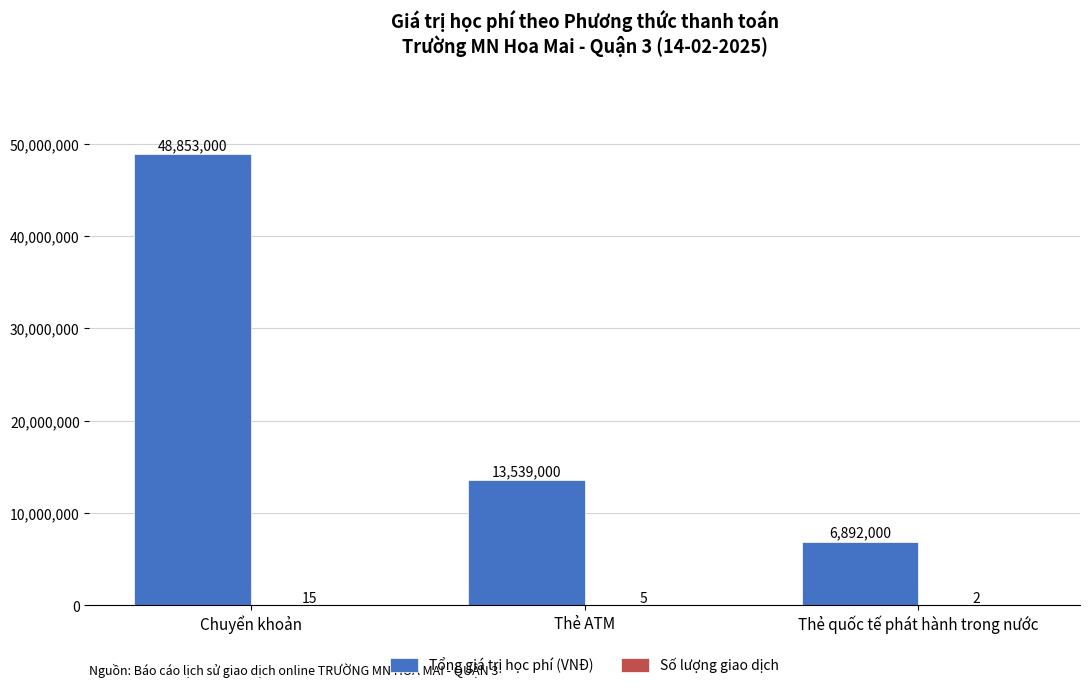

The value of Tổng giá trị học phí (VNĐ) at Chuyển khoản is 68020019. True or false?

False